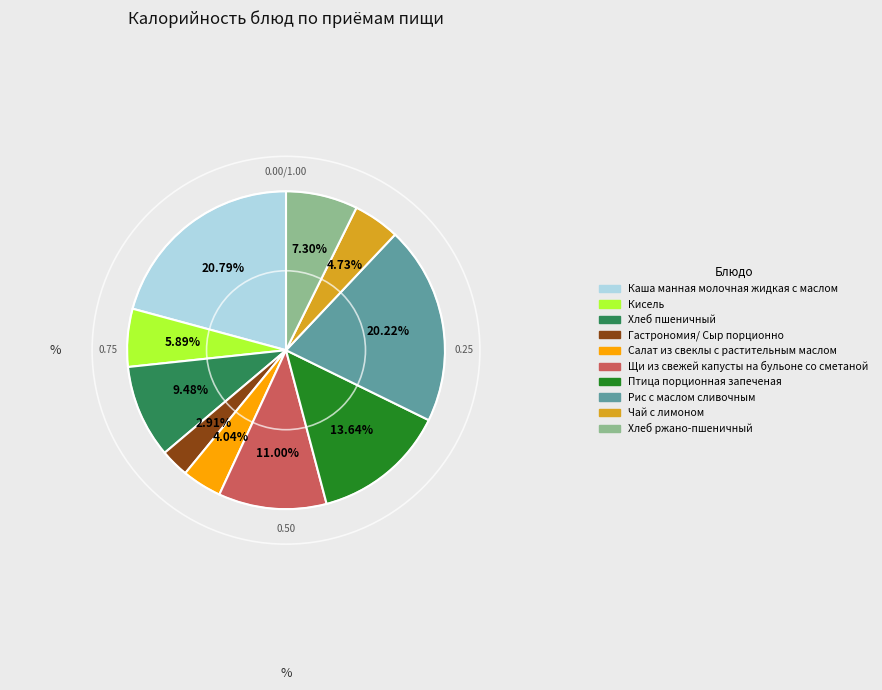

Which slice is the largest?

Каша манная молочная жидкая с маслом